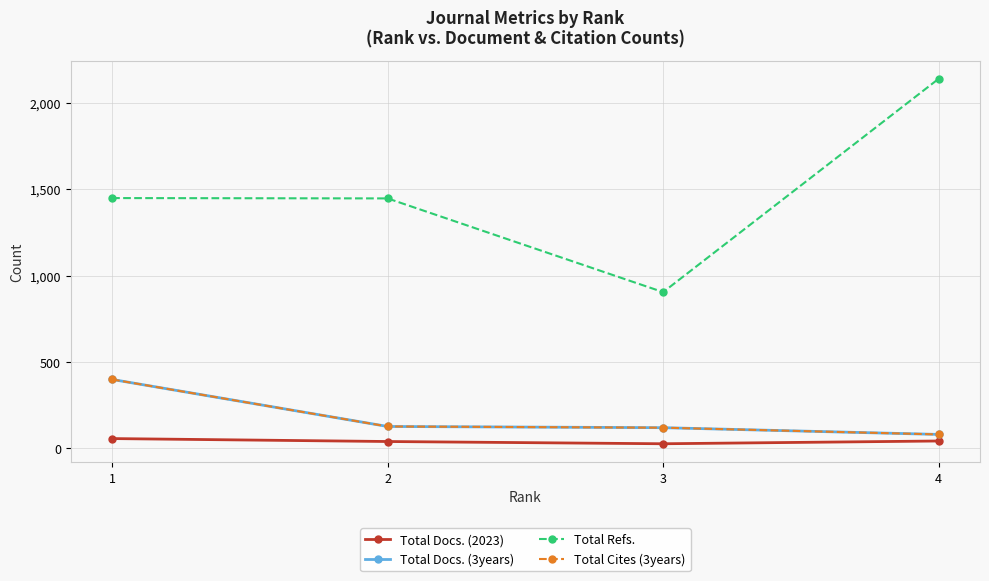

Does the chart have visible grid lines?

Yes